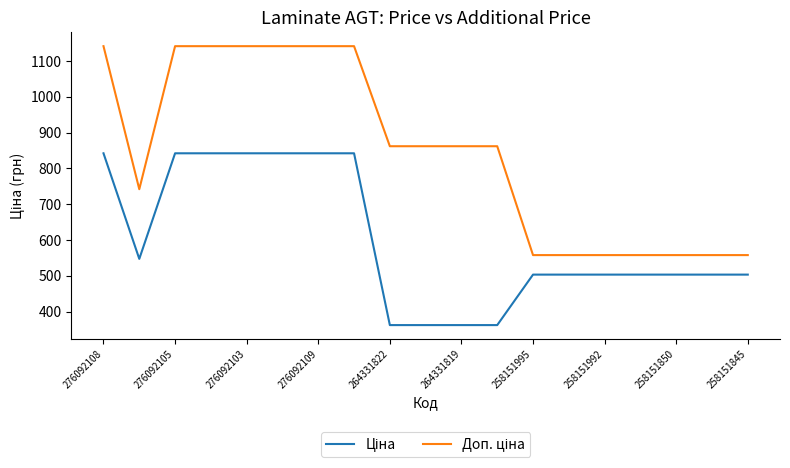

What is the maximum value shown in the chart?

1141.4